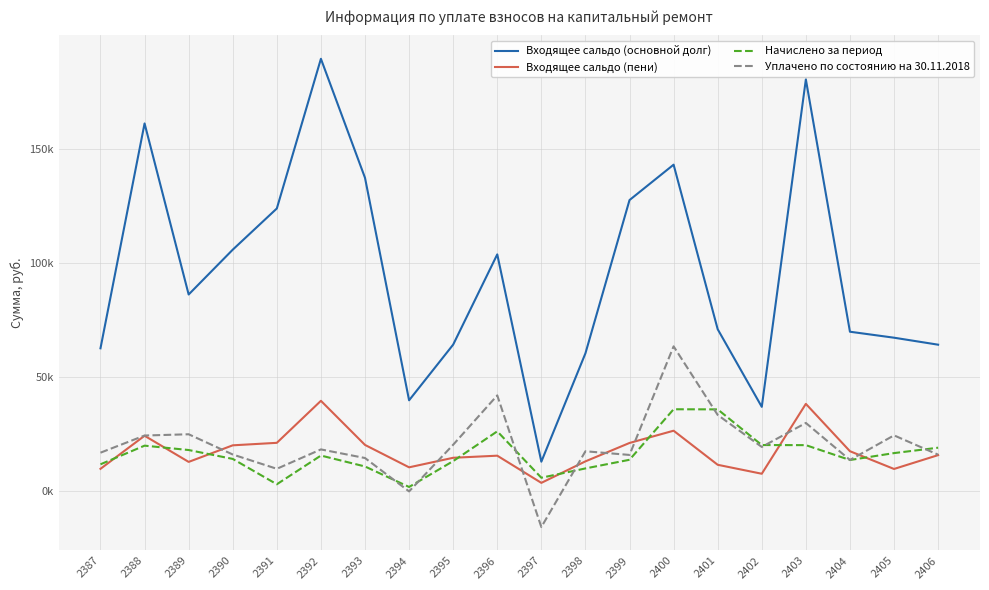

Does the chart have visible grid lines?

Yes